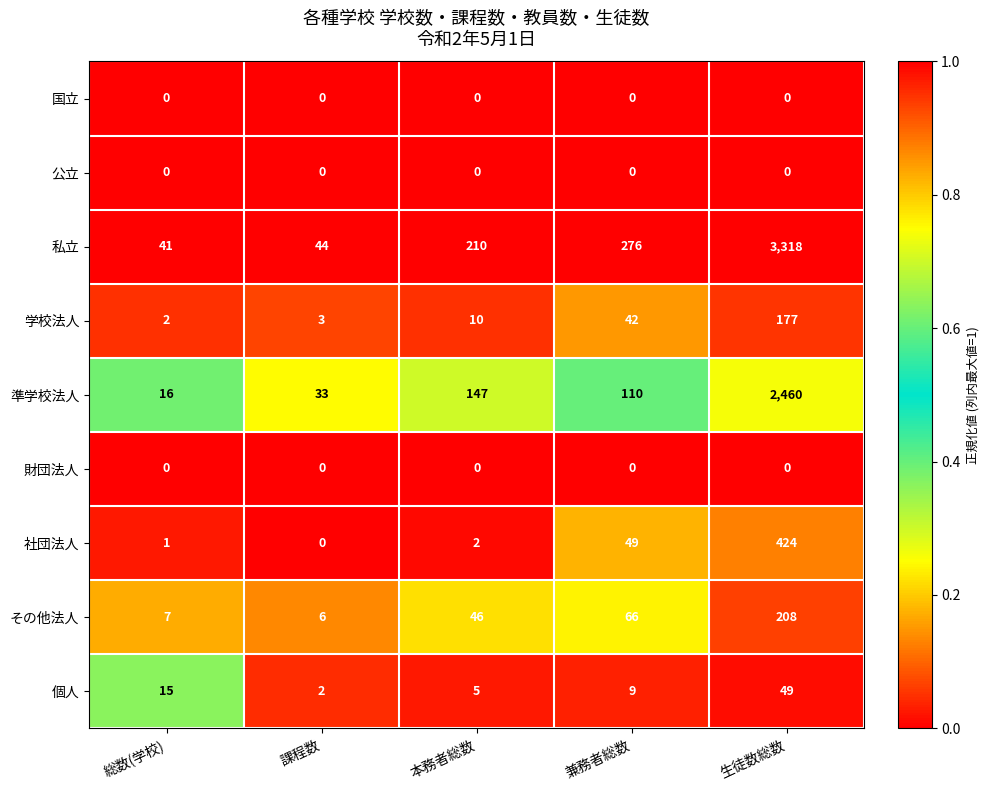

The value of 財団法人 at 本務者総数 is 0. True or false?

True